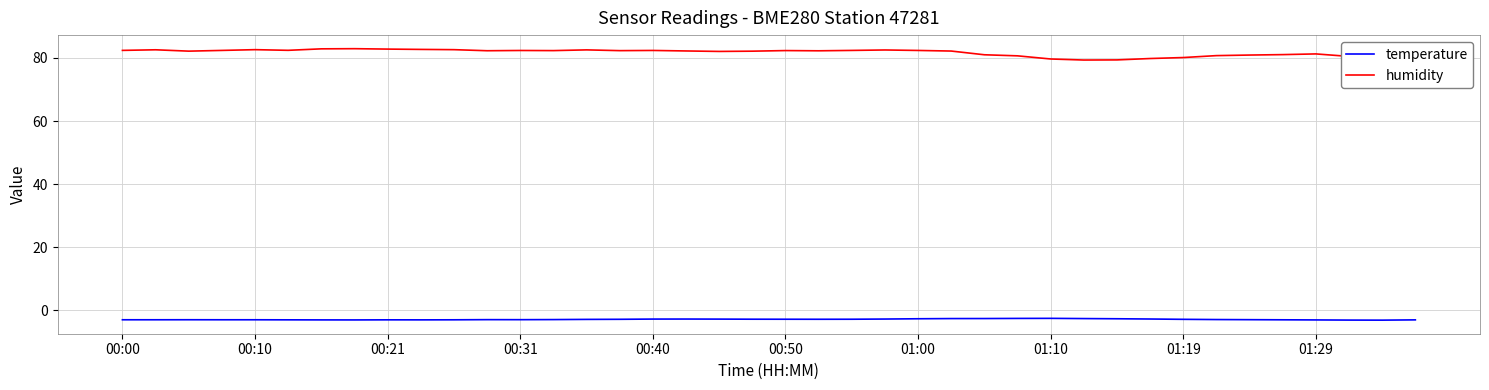

What is the difference between the maximum and minimum values in the humidity series?

3.6